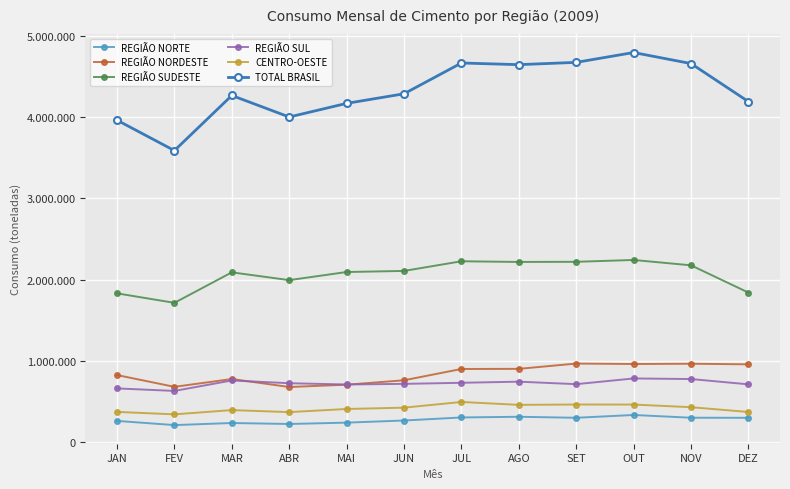

True or false: REGIÃO NORDESTE and CENTRO-OESTE cross at least once.

False